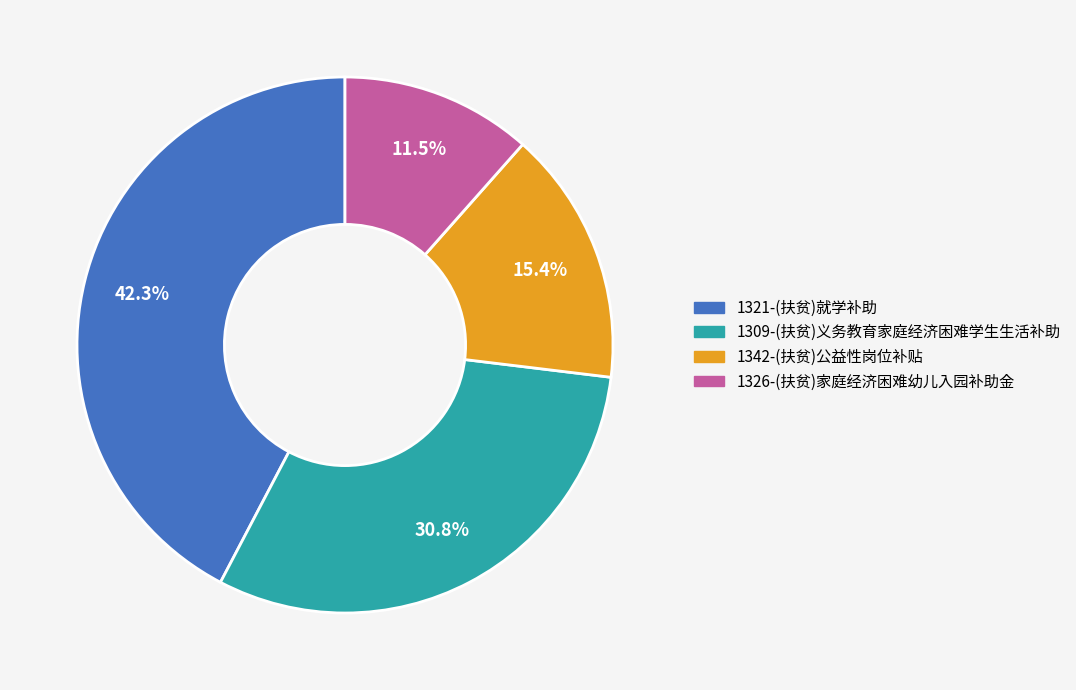

Approximately how many times larger is the value at 1321-(扶贫)就学补助 compared to 1309-(扶贫)义务教育家庭经济困难学生生活补助?

1.4